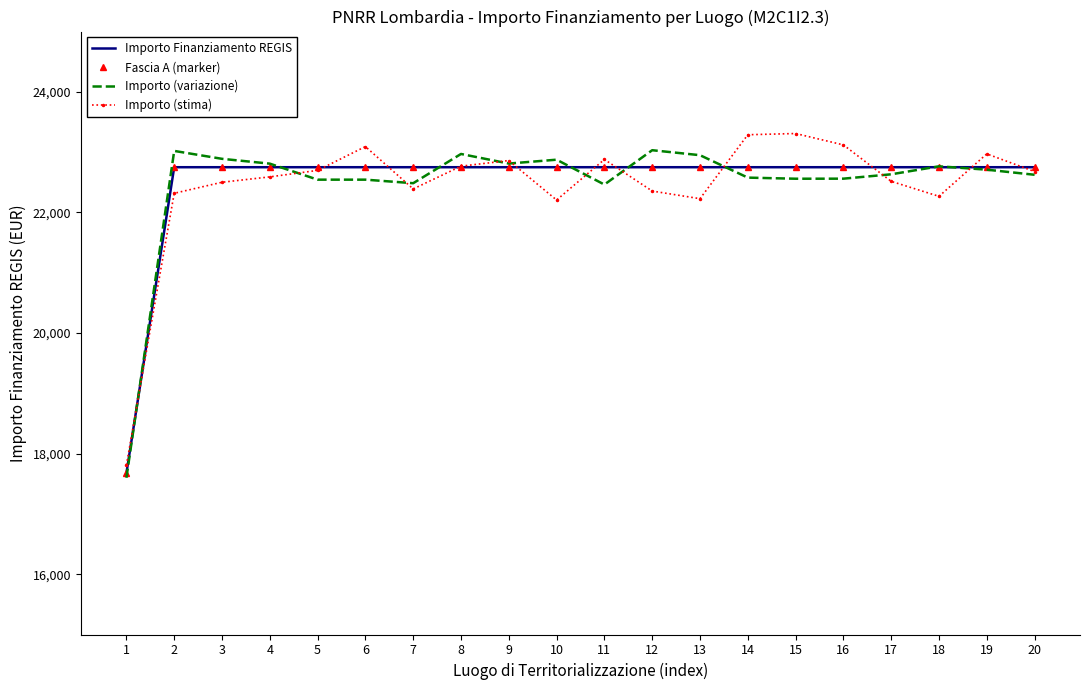

The value of Importo (stima) at 11 is 22879.1. True or false?

True